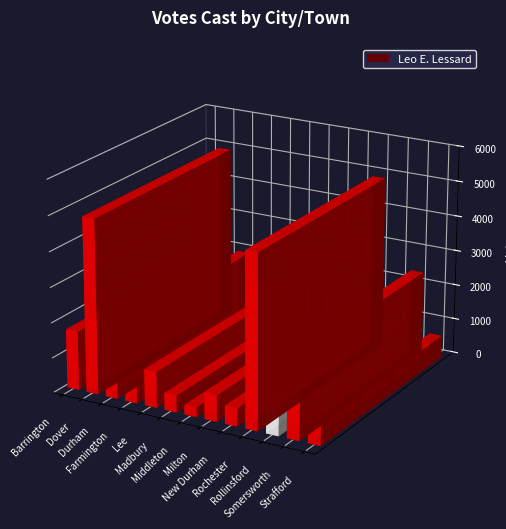

Between New Durham and Madbury, which is larger?

New Durham